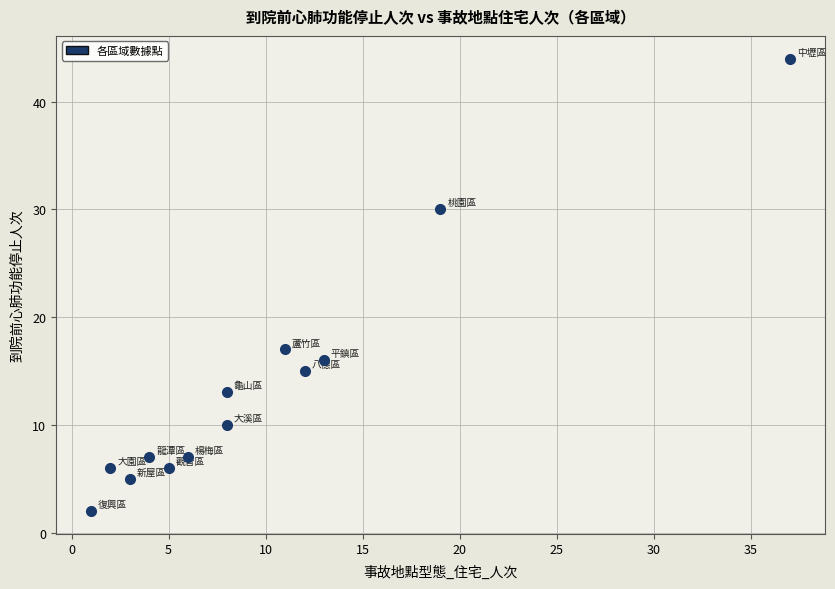

What is the range of Y values (max minus min)?

42